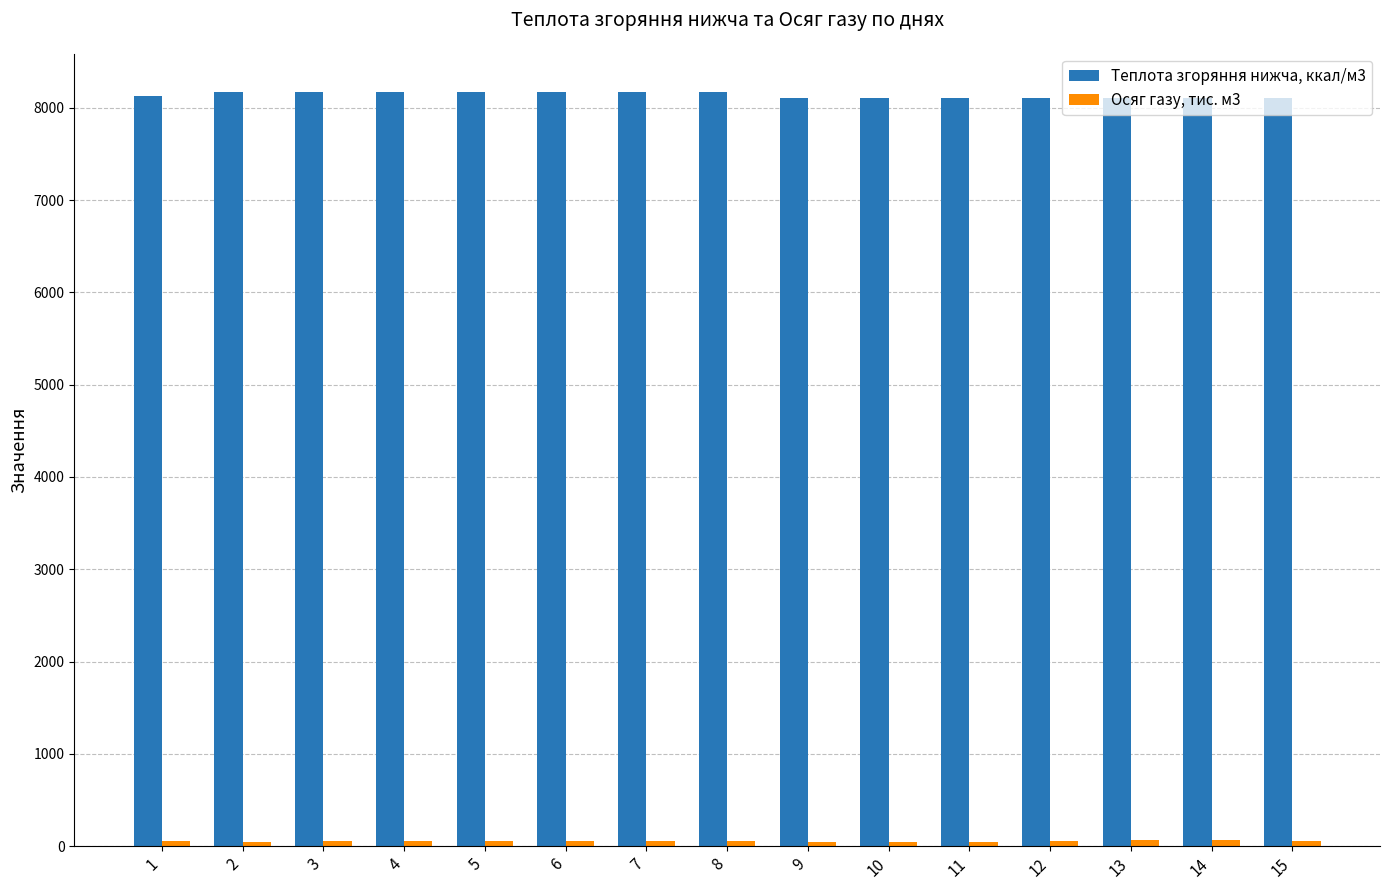

What is the greatest value displayed?

8176.0